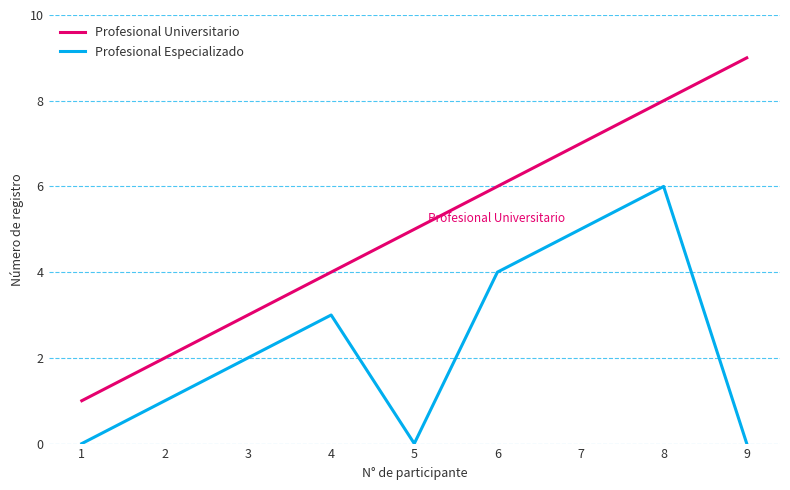

At 9, list the series in order from largest to smallest.

Profesional Universitario, Profesional Especializado